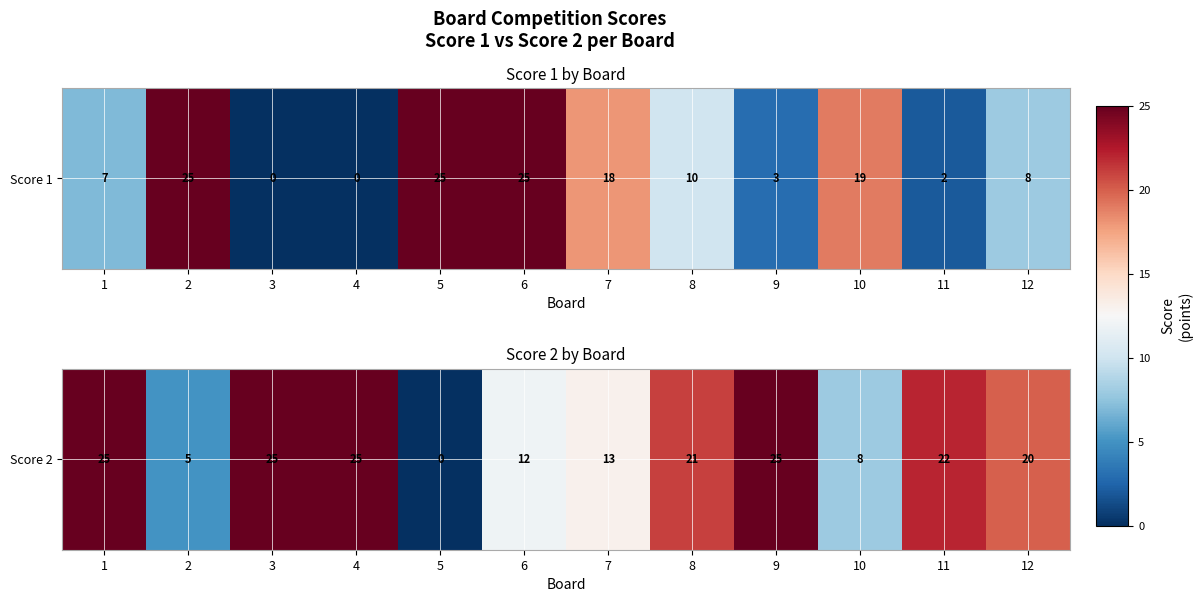

The chart shows a value of 9 at 12. True or false?

False